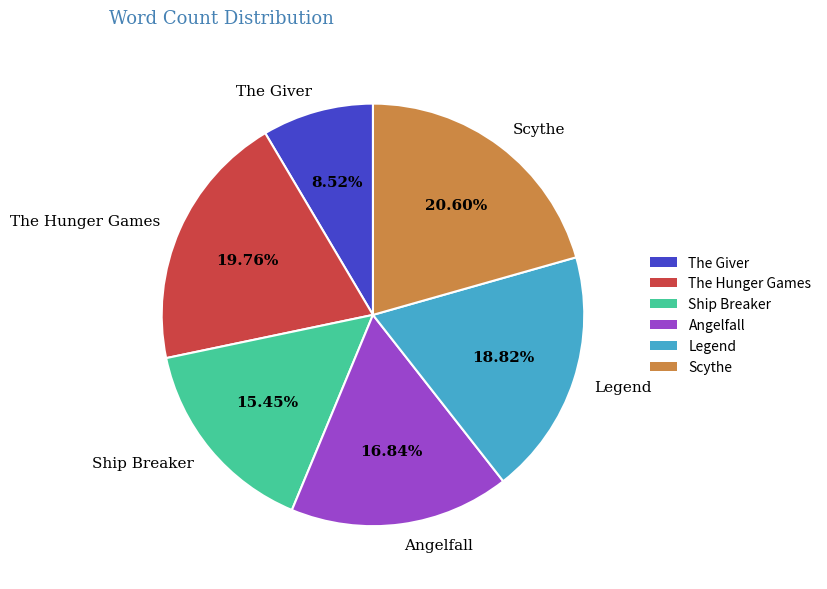

Which category has the smallest portion of the pie?

The Giver